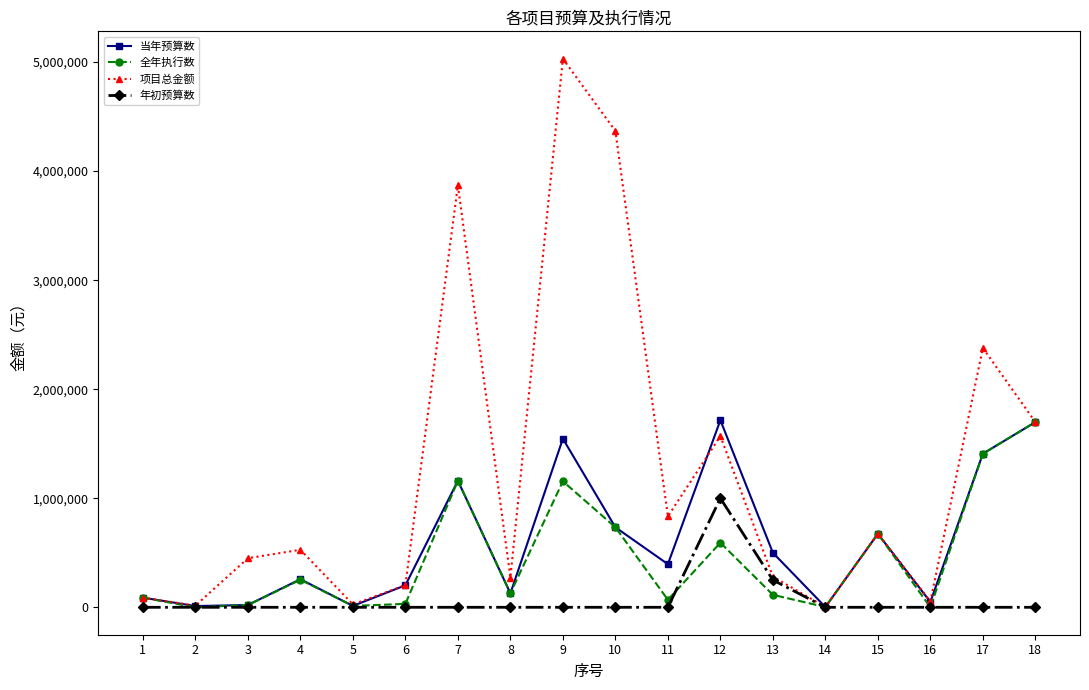

Does the chart display data point markers on the line(s)?

Yes